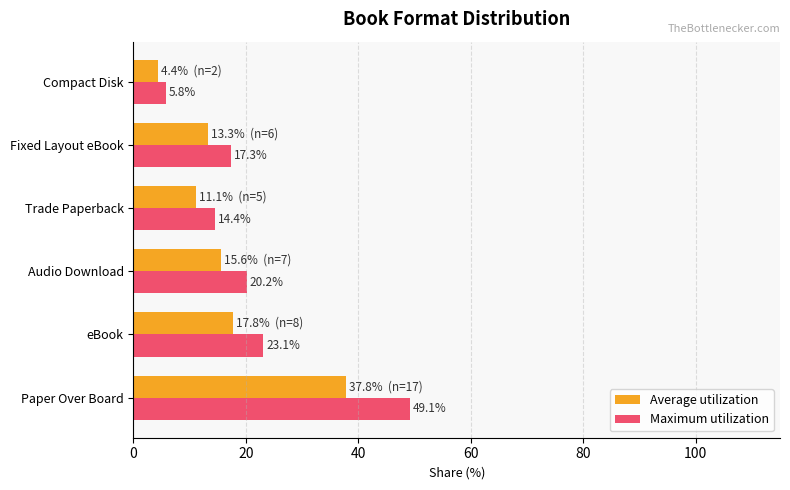

Which category has the lowest value in the Average utilization series?

Compact Disk